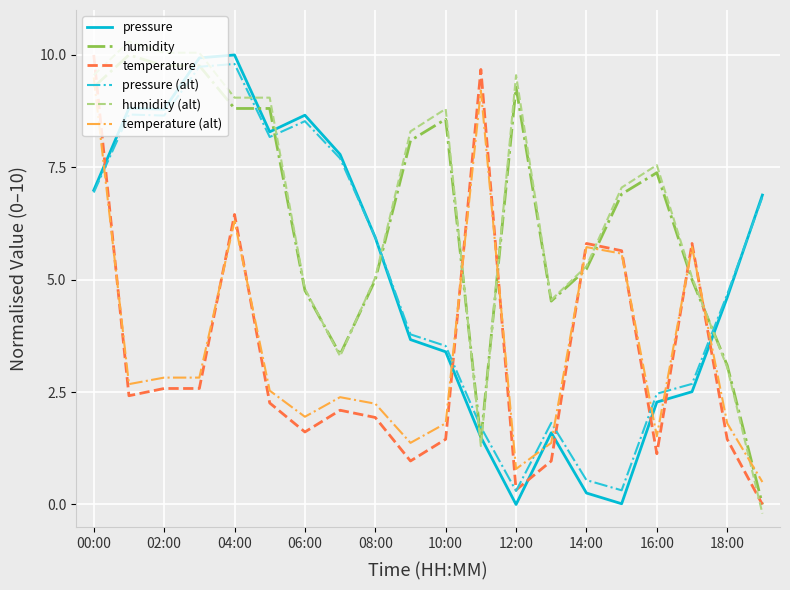

What is the maximum value for humidity (alt)?

10.3